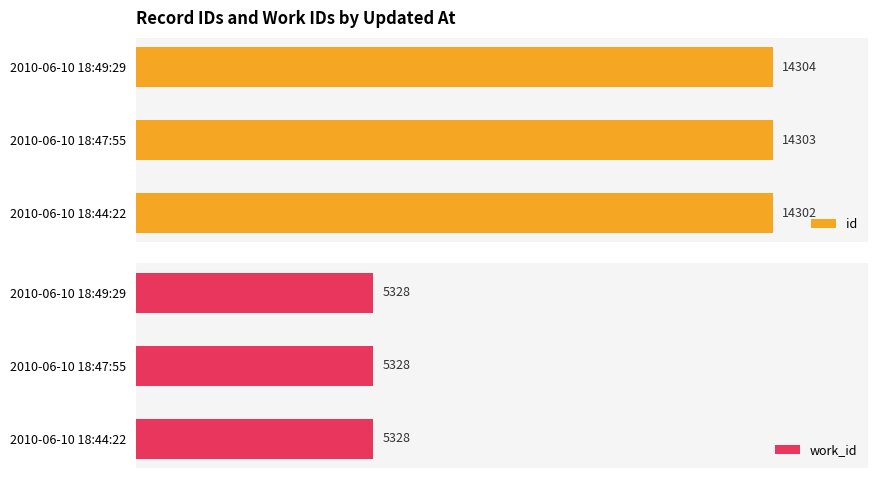

Between 2010-06-10 18:44:22 and 2010-06-10 18:47:55, which is larger?

2010-06-10 18:47:55